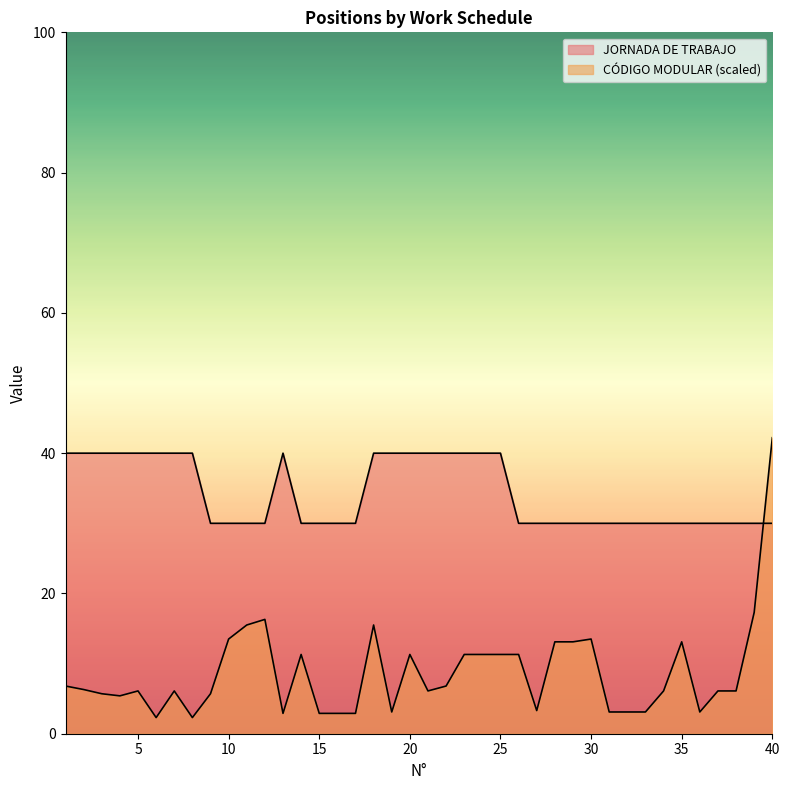

Rank the series by their maximum value, from lowest to highest.

JORNADA DE TRABAJO, CÓDIGO MODULAR (scaled)